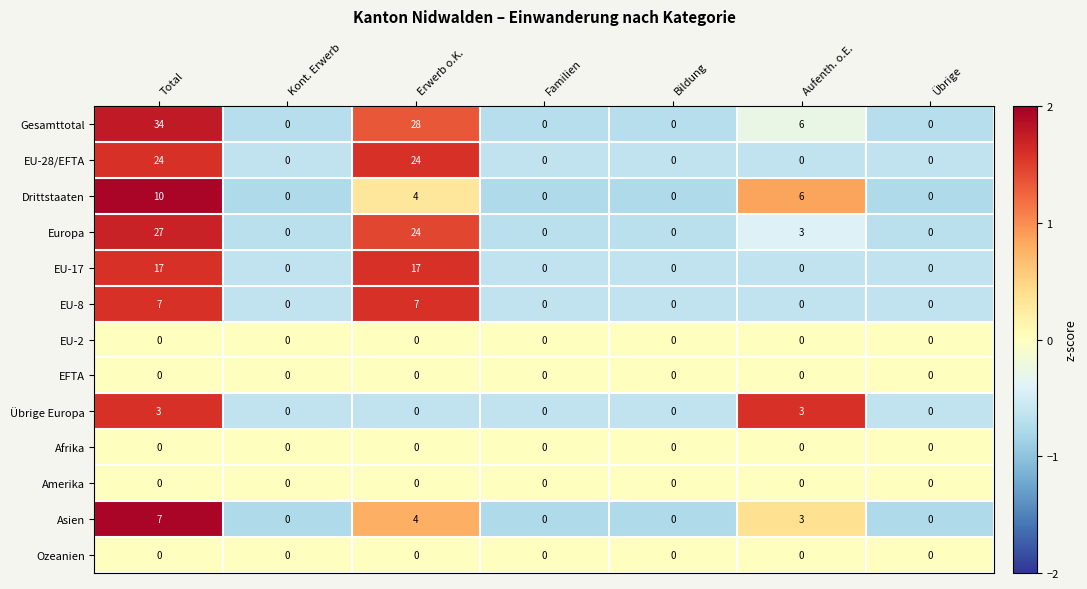

What is the difference between the maximum and second lowest values in the Gesamttotal series?

34